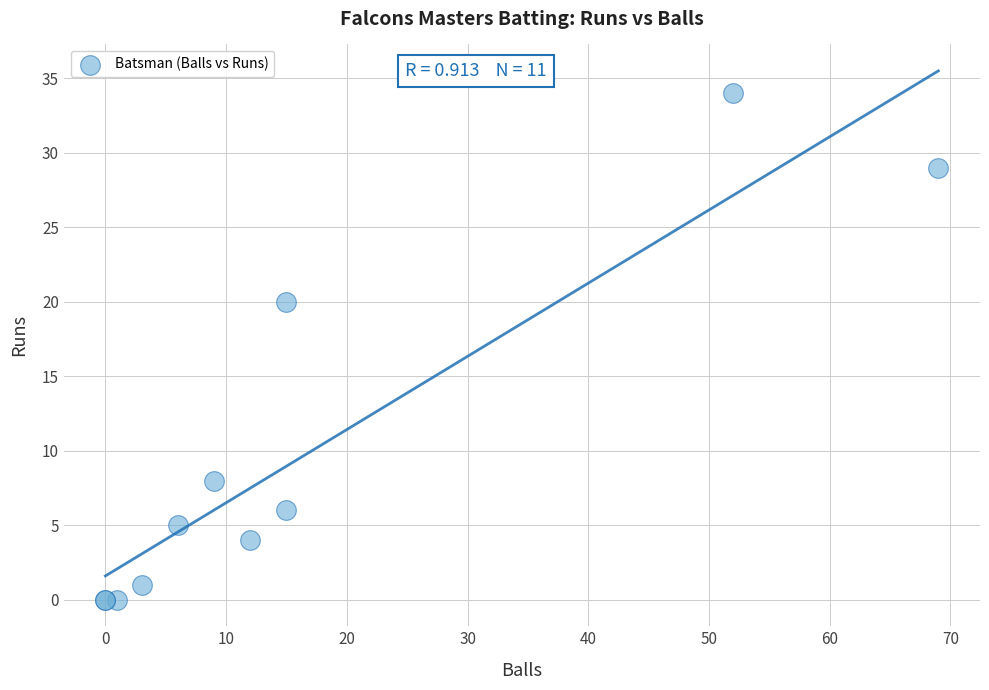

What Y value in the scatter plot is closest to 17?

20